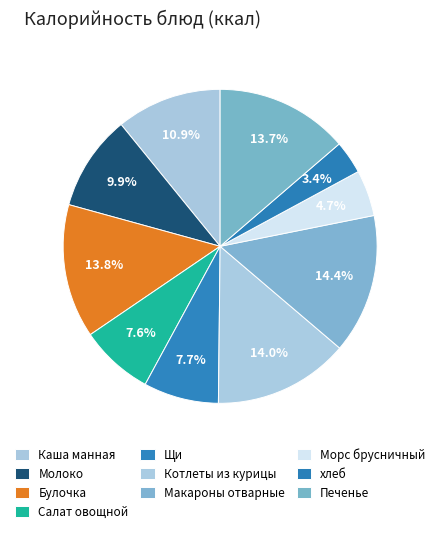

How many slices are in this pie chart?

10